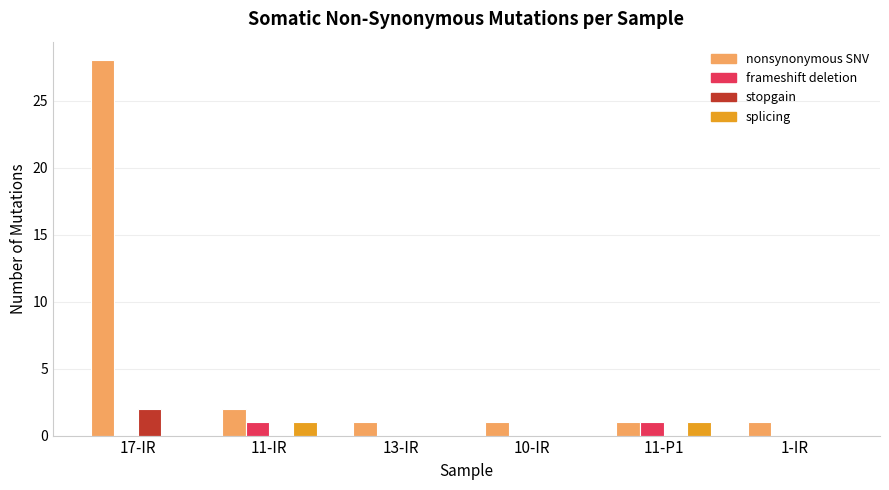

How many groups of bars are there?

6